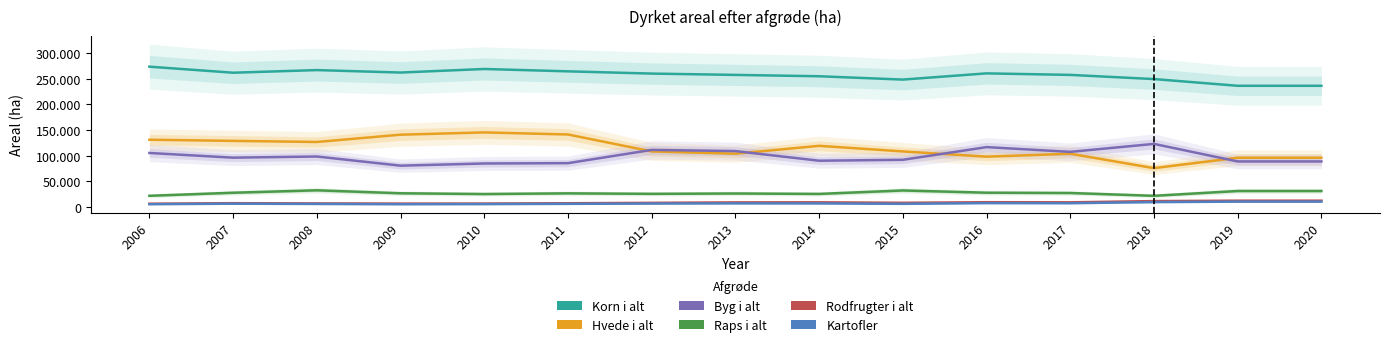

Where is the first local maximum for Korn i alt?

2008